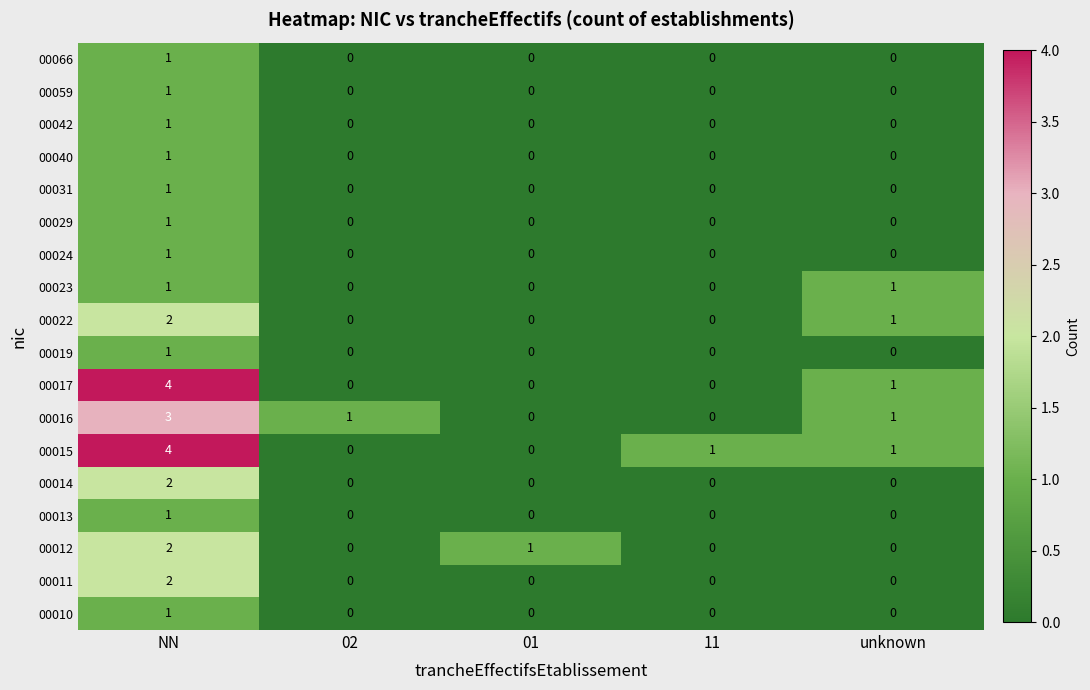

Count the number of data series in this chart.

18